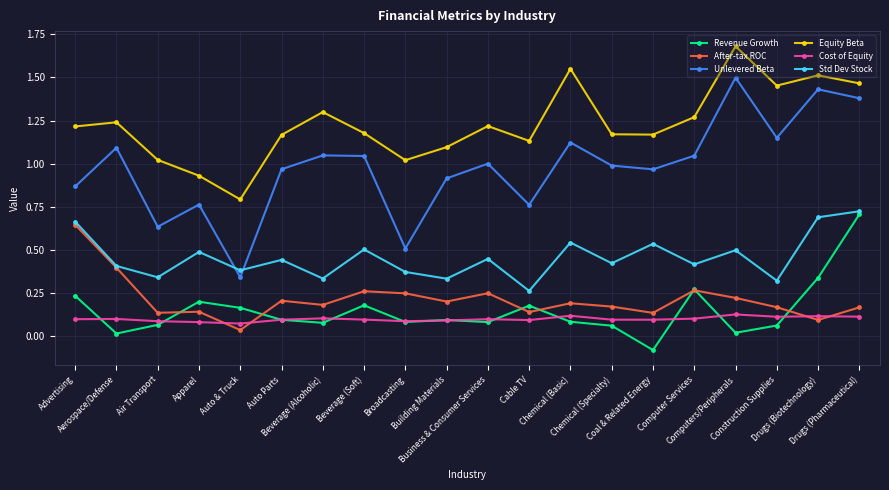

Is this an area chart (filled region under the line)?

No